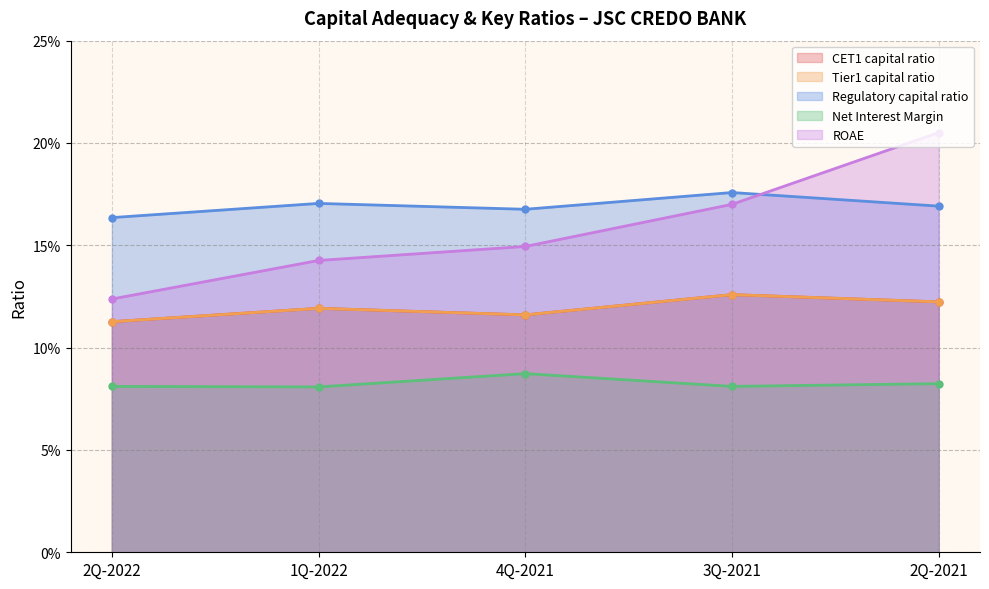

True or false: Tier1 capital ratio and CET1 capital ratio cross at least once.

False